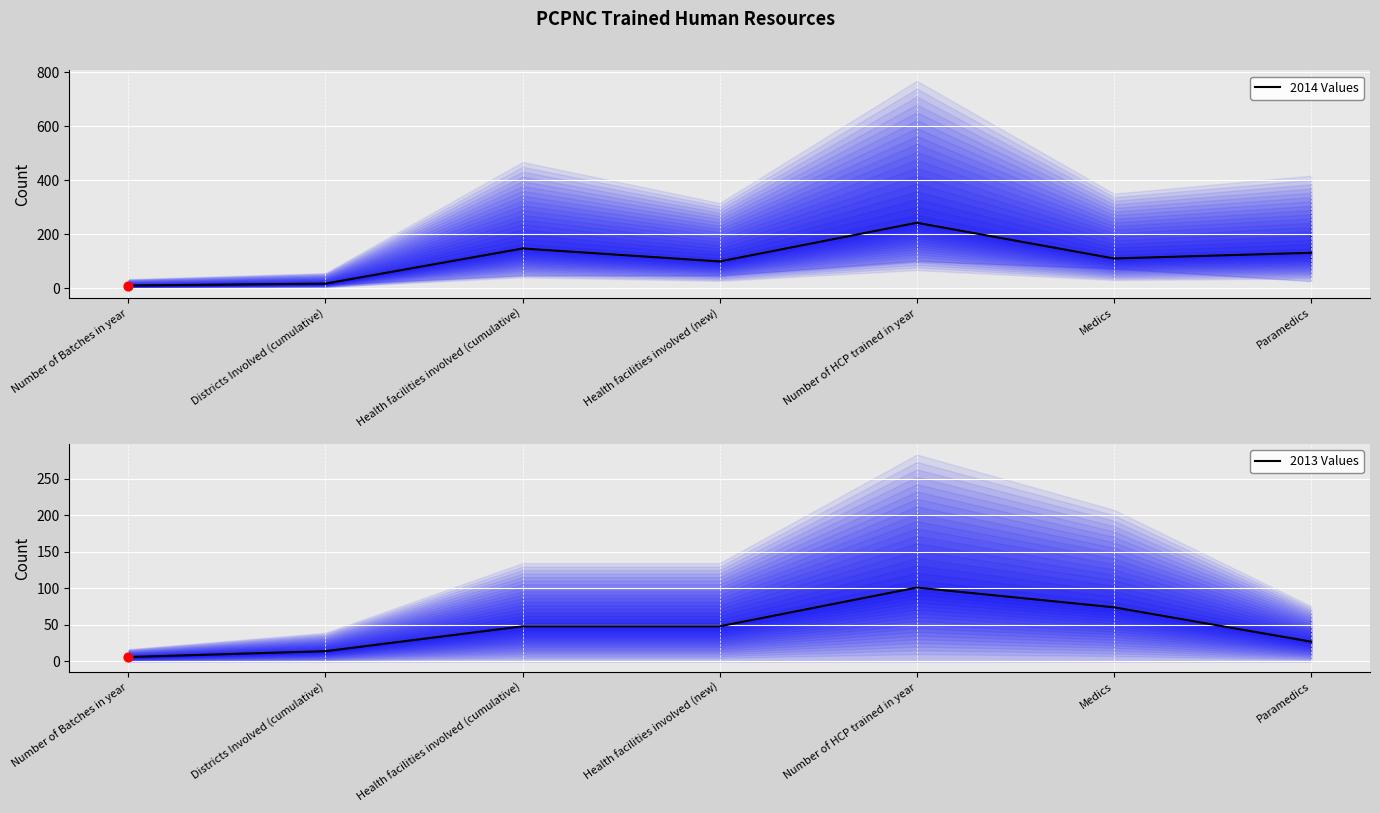

At how many categories does at least one series exceed 39?

5